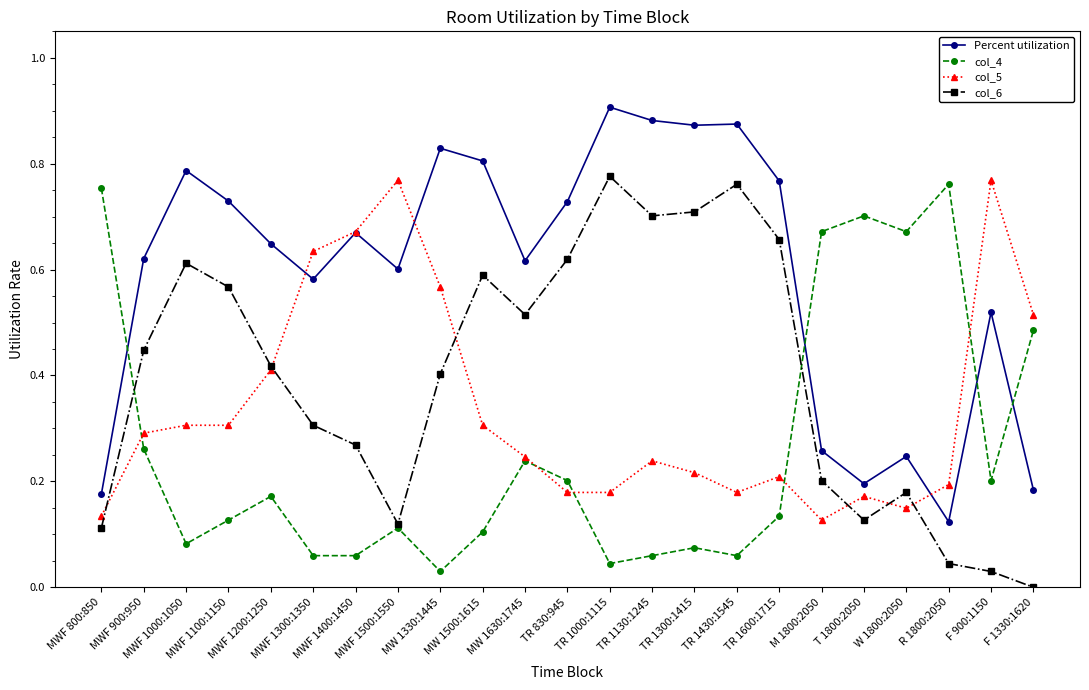

True or false: col_4 has more than 0 points higher than both neighbors.

True